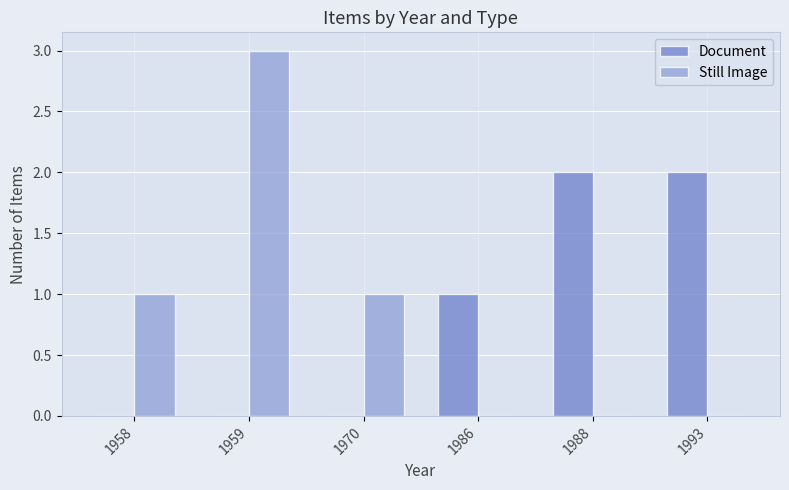

At which category is the sum across all series the highest?

1959